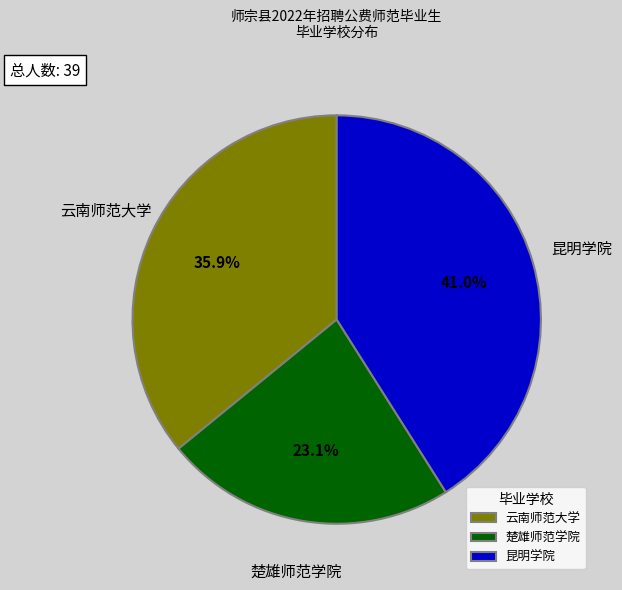

True or false: 昆明学院 accounts for 31% of the total.

False